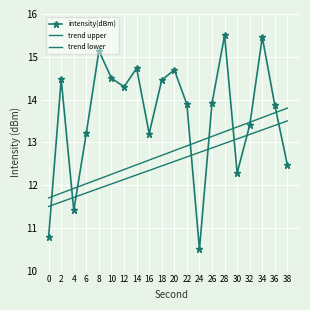

True or false: trend lower and trend upper intersect in this chart.

False